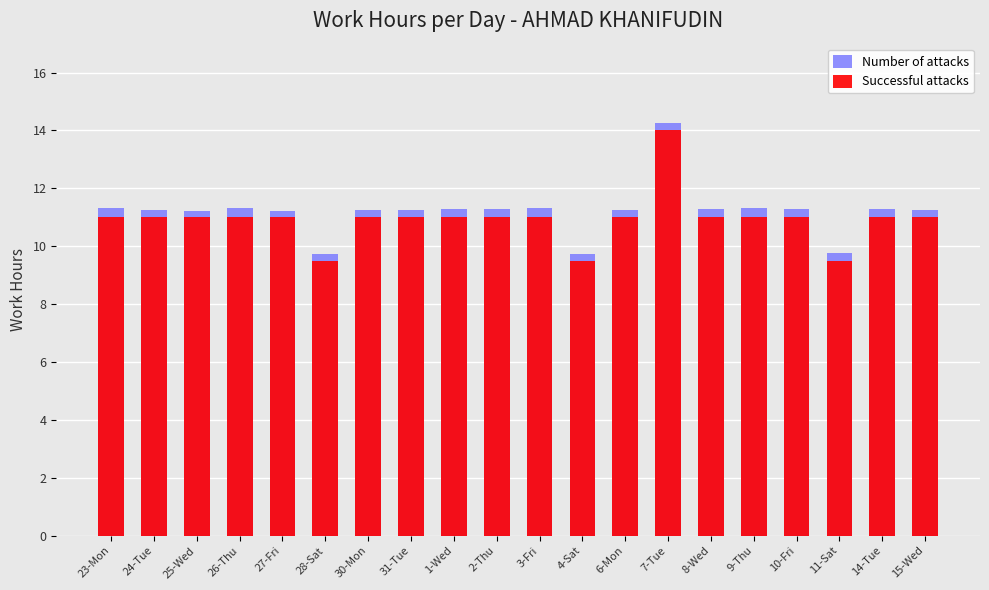

List the series in order of their peak value, lowest first.

Successful attacks, Number of attacks